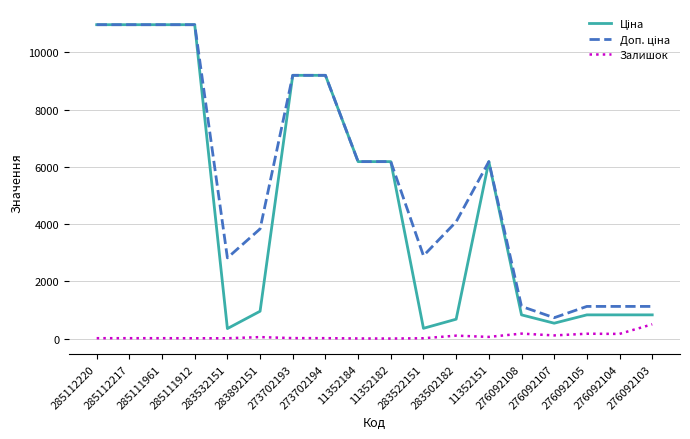

What is the greatest value displayed?

10964.4